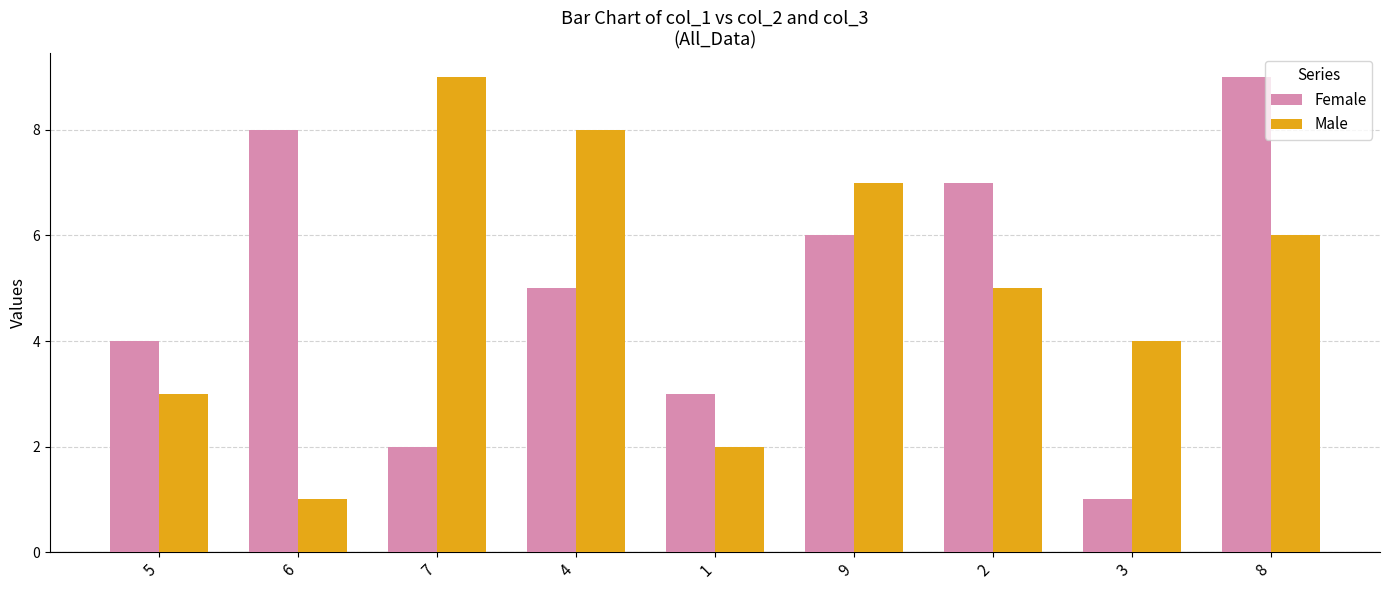

Where does the Female series first go above 5?

6